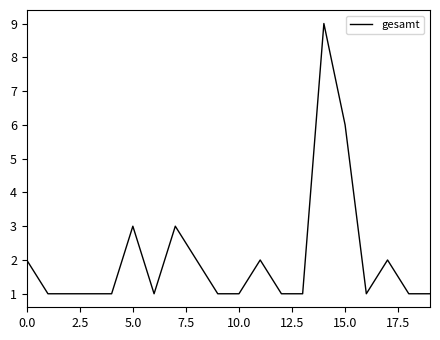

What is the difference between the maximum and minimum values?

8